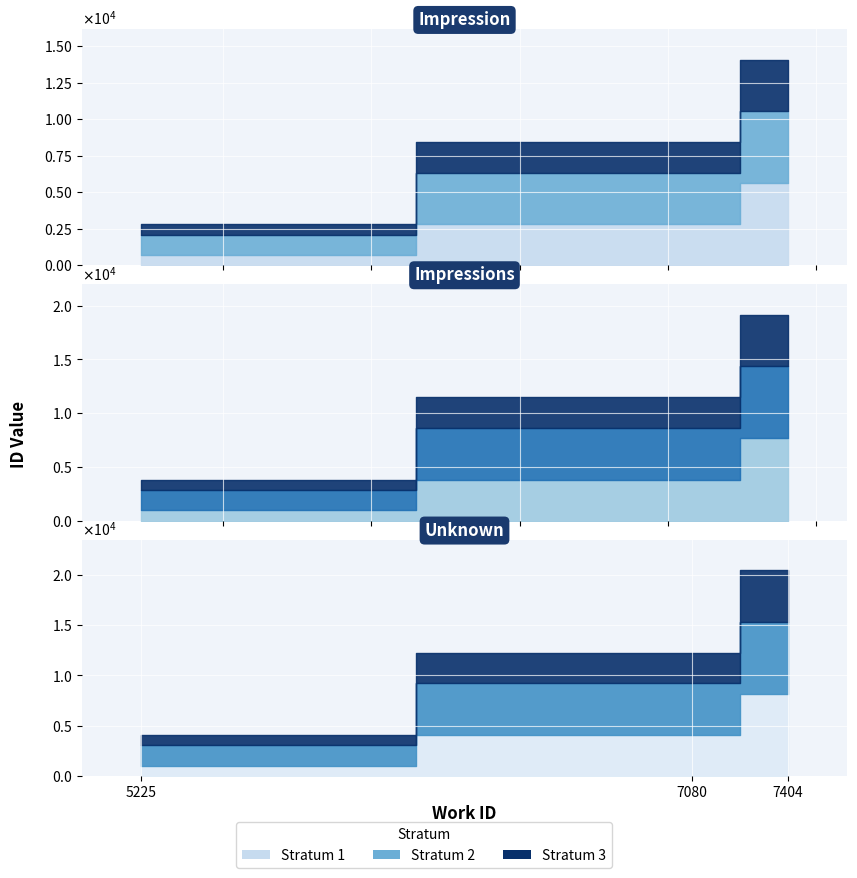

Does the chart display data point markers on the line(s)?

No